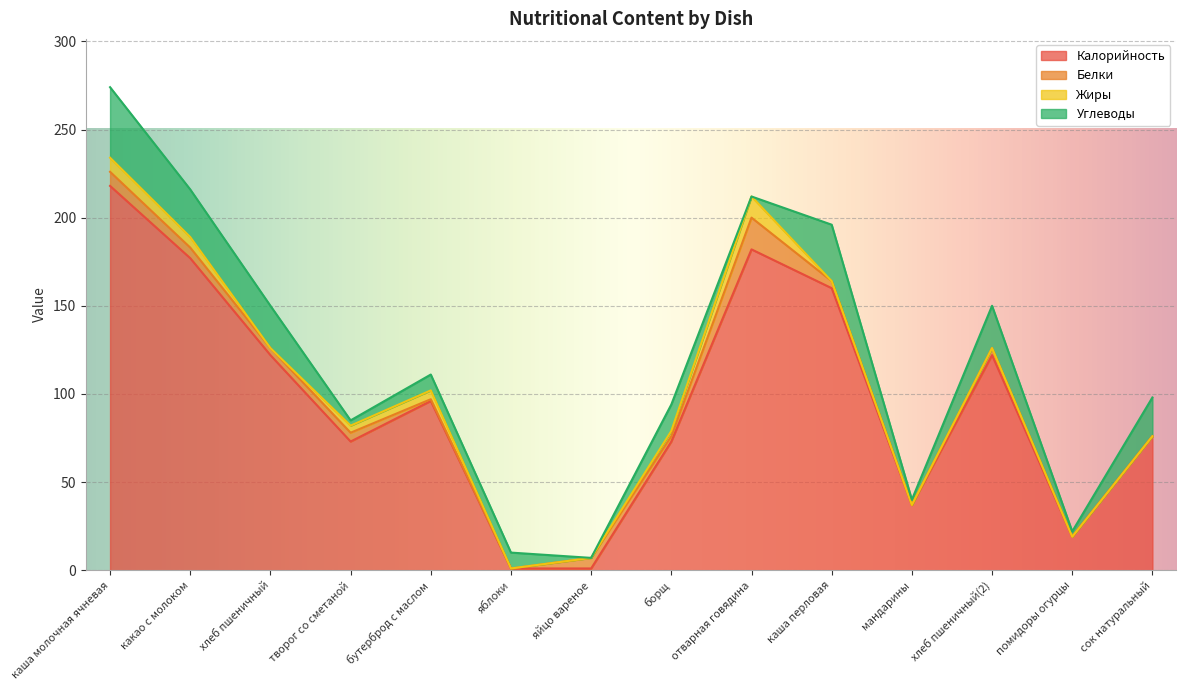

What is the maximum value for Калорийность?

218